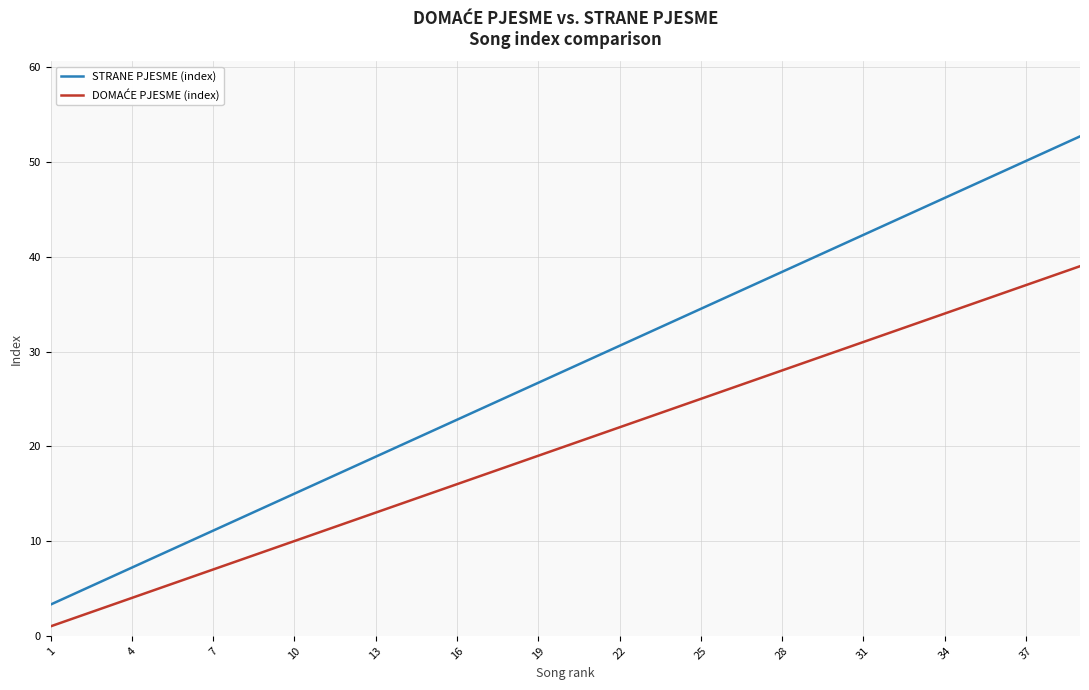

What is the maximum value for STRANE PJESME (index)?

52.7